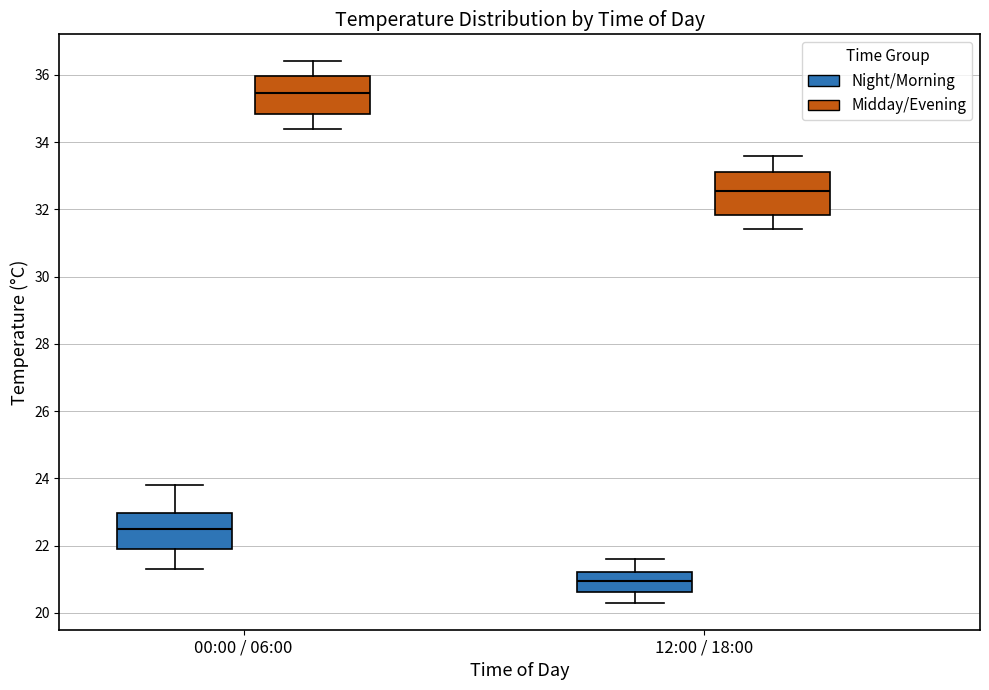

Which box's median line is the lowest?

12:00 / 18:00 (Night/Morning)